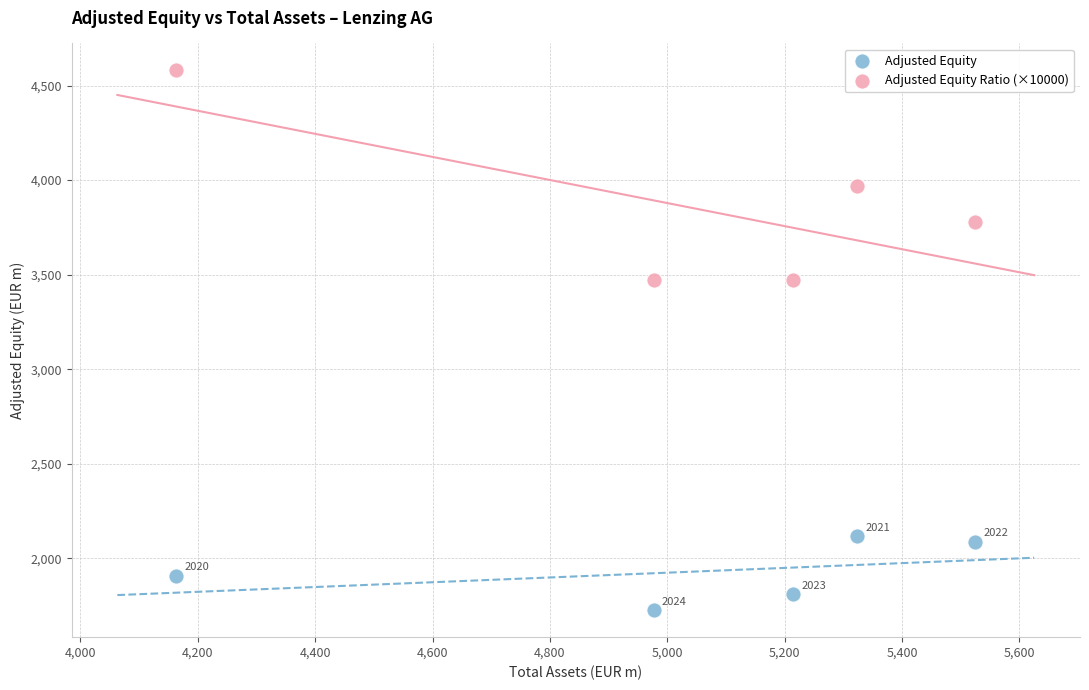

Which series reaches the maximum Y coordinate?

Adjusted Equity Ratio (×10000)